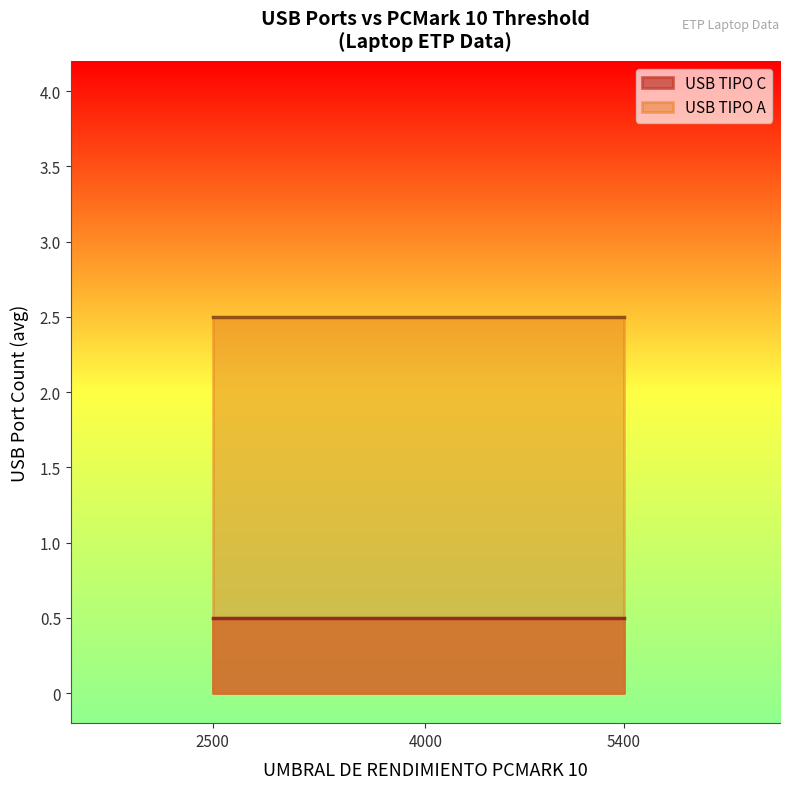

Reading left to right, extract all data points from this chart.

USB TIPO C: 2500=0.5	4000=0.5	5400=0.5
USB TIPO A: 2500=2.5	4000=2.5	5400=2.5